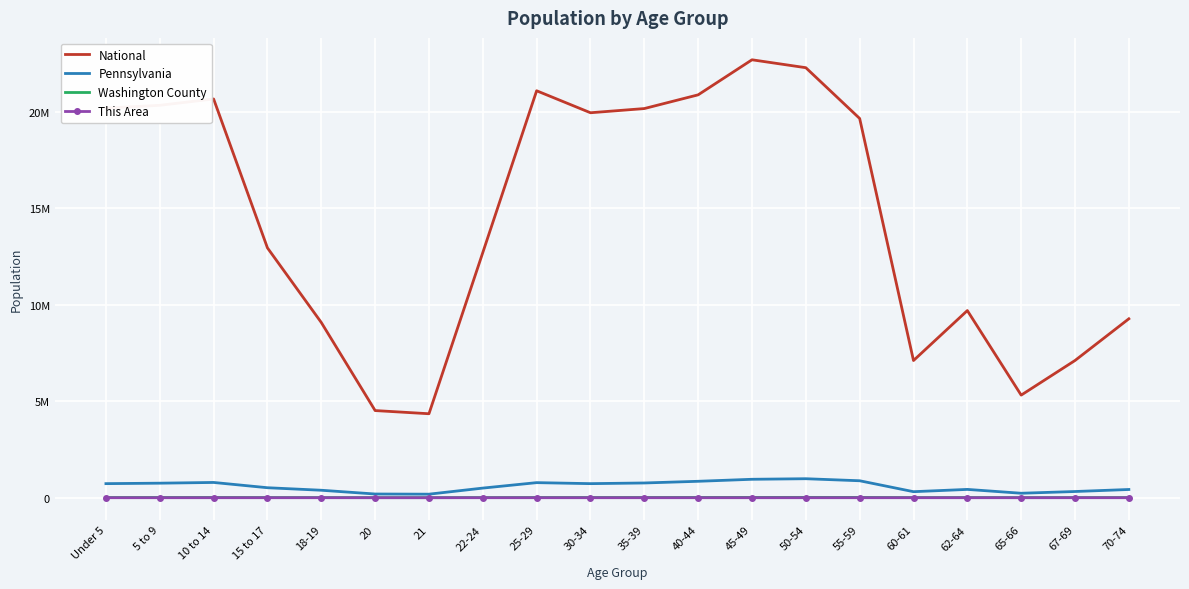

List the labels in order of National value, largest first.

45-49, 50-54, 25-29, 40-44, 10 to 14, 5 to 9, Under 5, 35-39, 30-34, 55-59, 15 to 17, 22-24, 62-64, 70-74, 18-19, 67-69, 60-61, 65-66, 20, 21